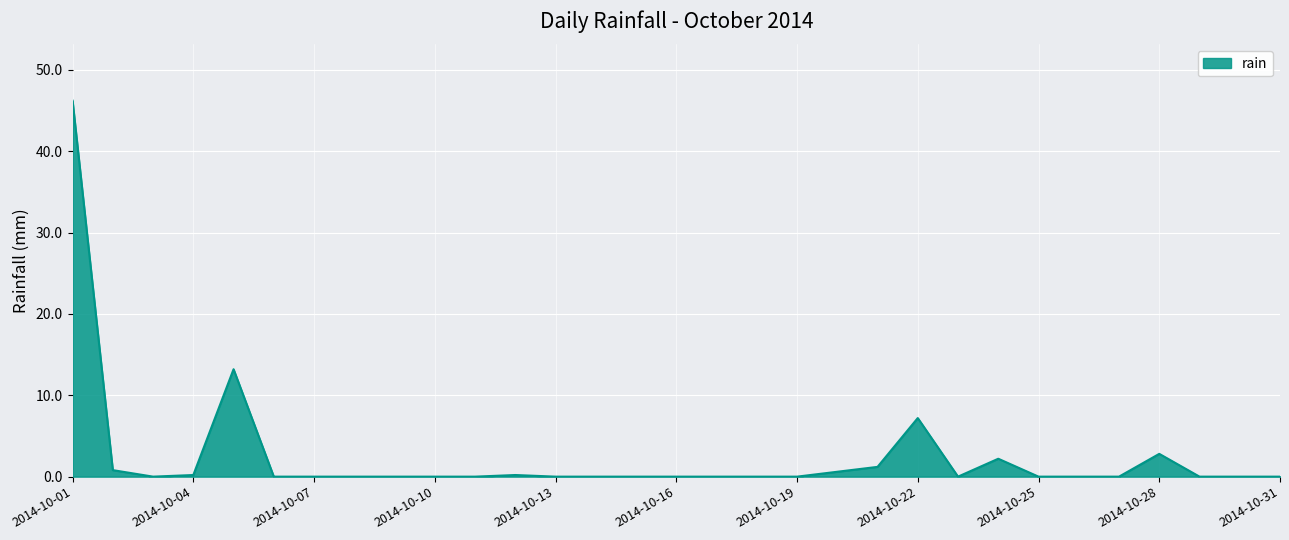

What is the difference between the maximum and minimum values?

46.2